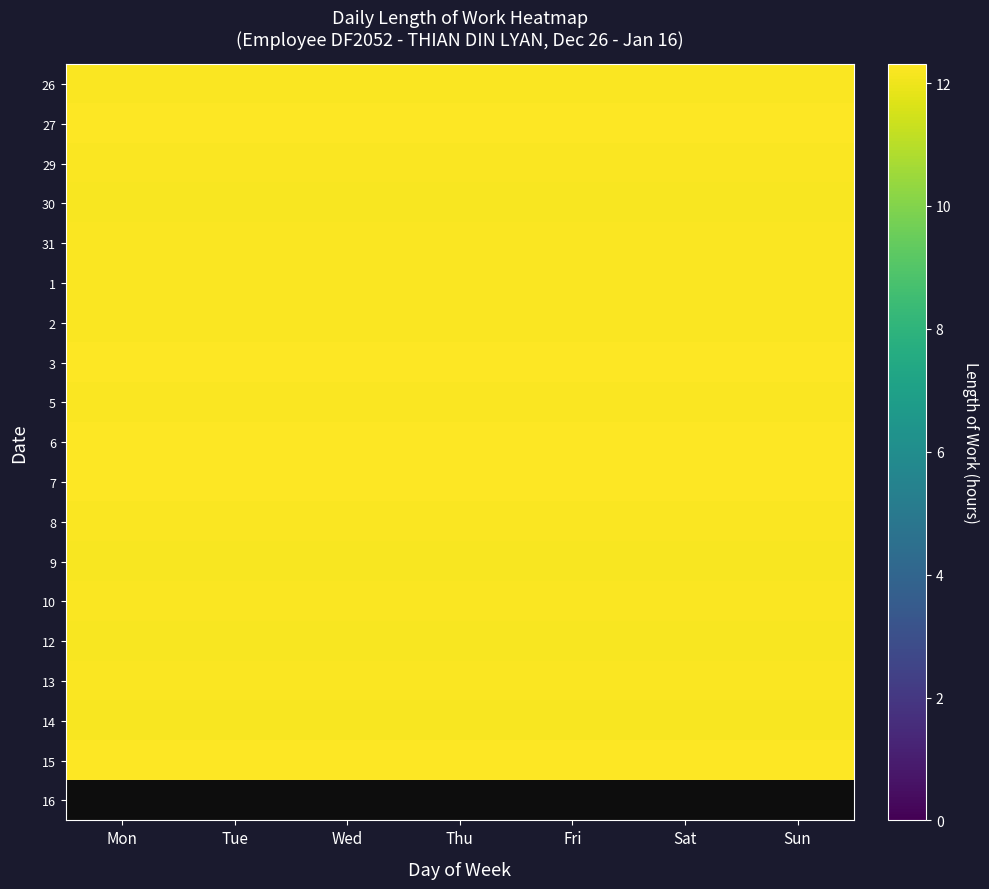

What is the greatest value displayed?

12.3